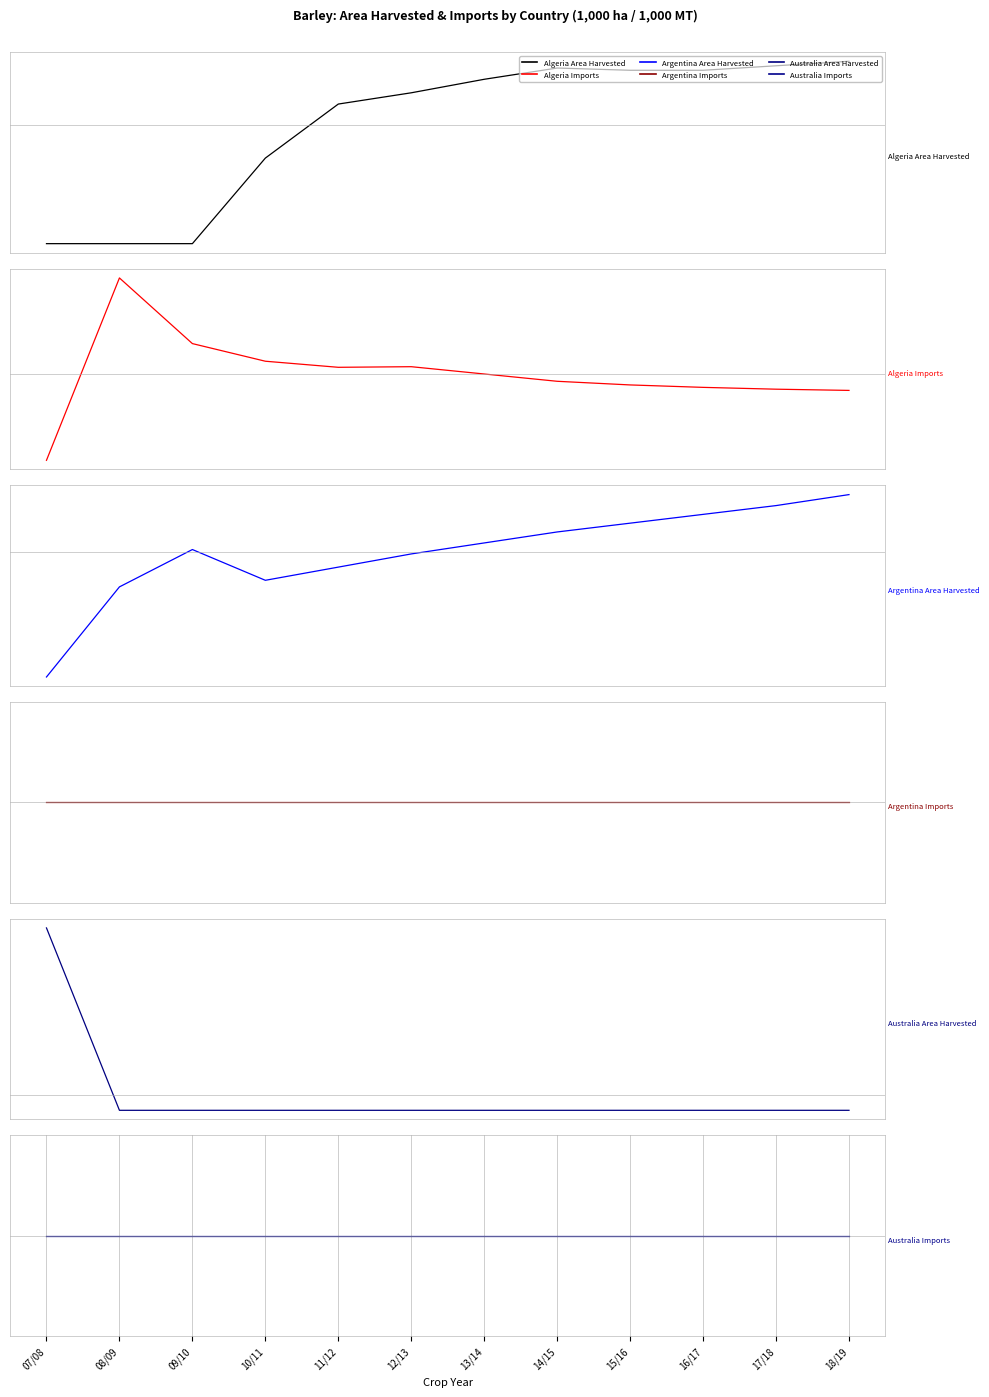

Rank the categories by Australia Area Harvested value from lowest to highest.

08/09, 09/10, 10/11, 11/12, 12/13, 13/14, 14/15, 15/16, 16/17, 17/18, 18/19, 07/08